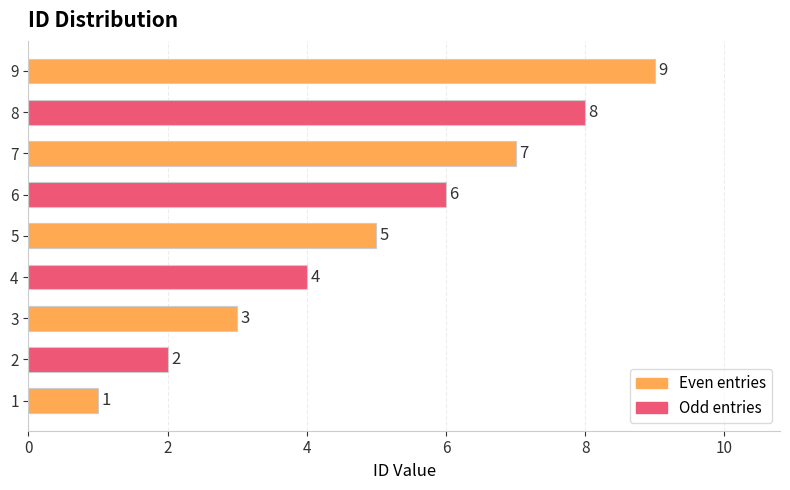

At which category does the chart reach its peak across all series?

9